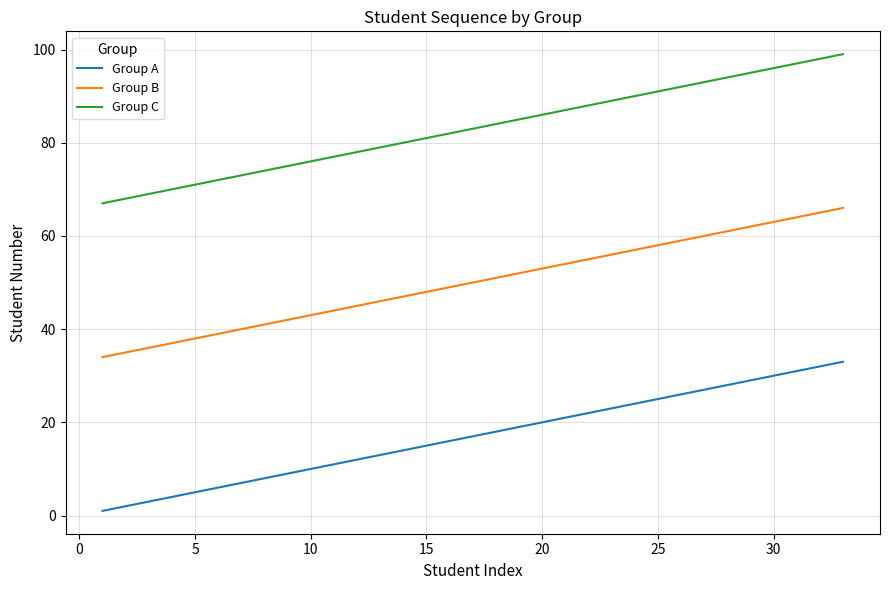

Which series has the largest total across all categories?

Group C